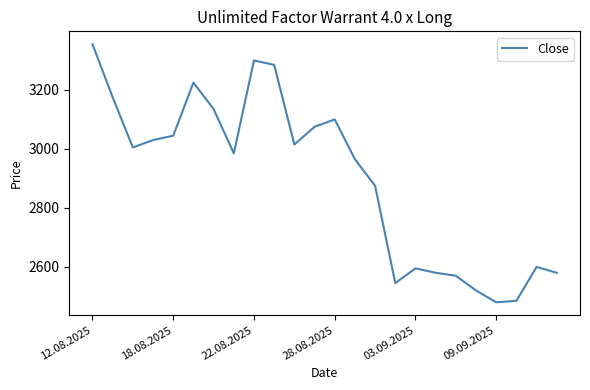

What is the greatest value displayed?

3355